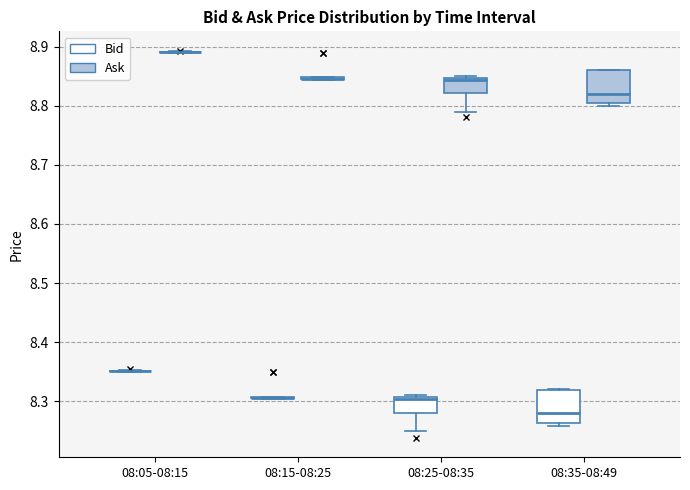

Reading left to right, transcribe this box plot: for each box, give where its median line is, the range the box spans, and where its two whiskers end, as read against the y-axis. The values are not printed on the chart, so give them approximately, as read against the axis.

08:05-08:15 (Bid): box collapsed to a line at 8.35, whiskers 8.35 to 8.35
08:05-08:15 (Ask): box collapsed to a line at 8.89, whiskers 8.89 to 8.89
08:15-08:25 (Bid): box collapsed to a line at 8.31, whiskers 8.30 to 8.31
08:15-08:25 (Ask): box collapsed to a line at 8.85, whiskers 8.84 to 8.85
08:25-08:35 (Bid): median 8.30, box 8.28 to 8.31, whiskers 8.25 to 8.31 (just above the box's upper edge)
08:25-08:35 (Ask): median 8.84, box 8.82 to 8.85, whiskers 8.79 to 8.85 (just above the box's upper edge)
08:35-08:49 (Bid): median 8.28, box 8.26 to 8.32, whiskers 8.26 (just below the box's lower edge) to 8.32
08:35-08:49 (Ask): median 8.82, box 8.81 to 8.86, whiskers 8.80 to 8.86